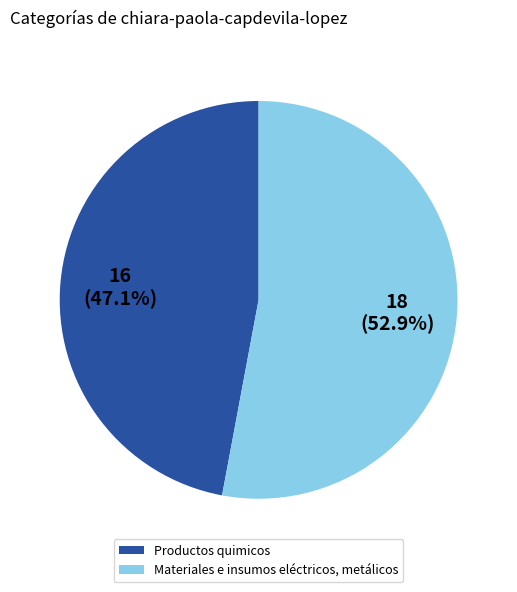

Does Materiales e insumos eléctricos, metálicos represent more than half of the total?

Yes